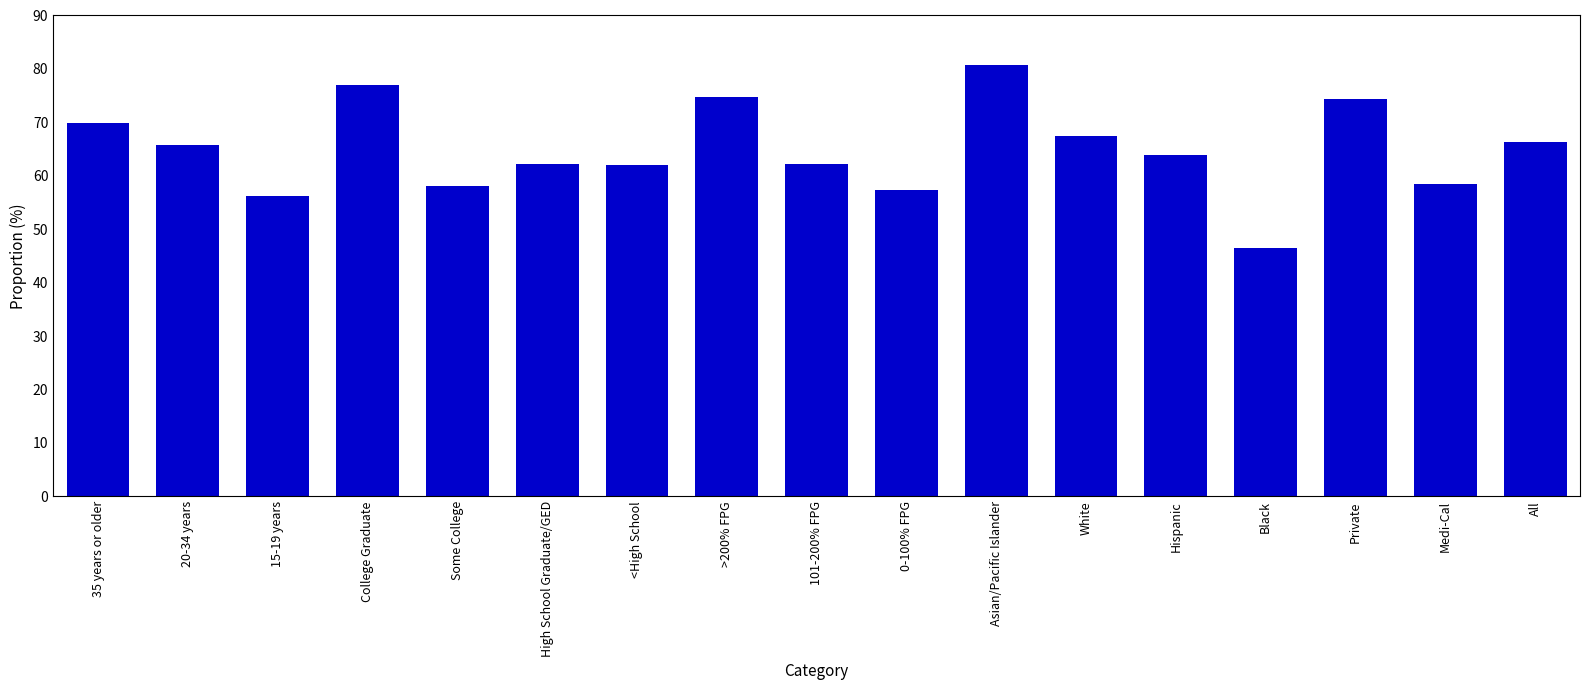

The chart shows a value of 58.4 at Medi-Cal. True or false?

True